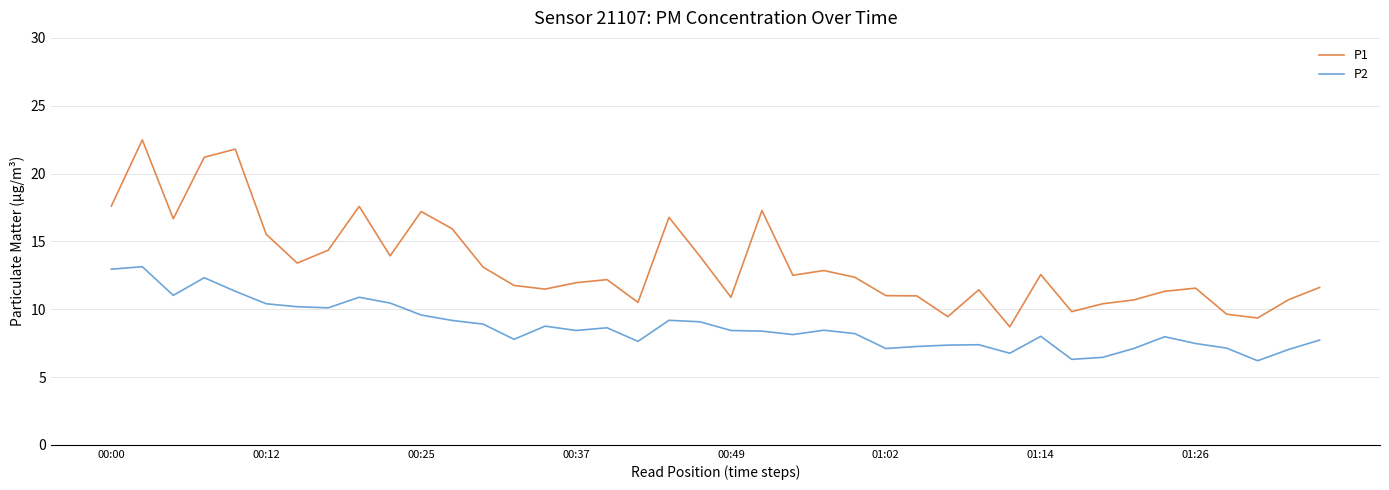

Which series has the largest range (max minus min)?

P1